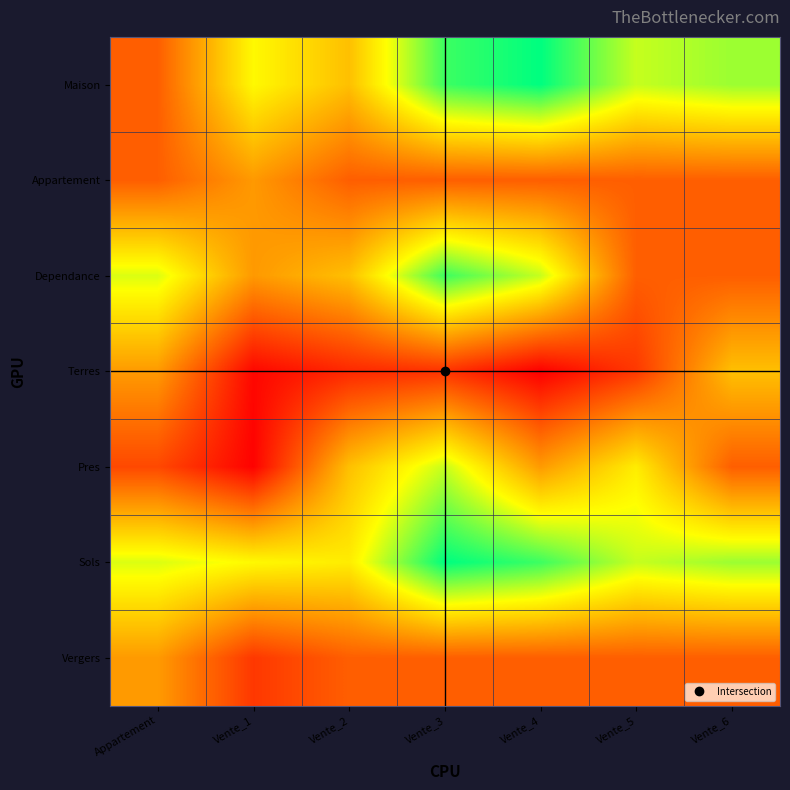

Reading right to left, transcribe all the data shown in this chart.

Maison: Vente_6=253000.0	Vente_5=235750.0	Vente_4=317300.0	Vente_3=292140.0	Vente_2=160000.0	Vente_1=207200.0	Appartement=80000.0
Appartement: Vente_6=80000.0	Vente_5=80000.0	Vente_4=80000.0	Vente_3=80000.0	Vente_2=80000.0	Vente_1=128300.0	Appartement=80000.0
Dependance: Vente_6=80000.0	Vente_5=80000.0	Vente_4=235750.0	Vente_3=292140.0	Vente_2=160000.0	Vente_1=128300.0	Appartement=226870.0
Terres: Vente_6=160000.0	Vente_5=48000.0	Vente_4=1687.5	Vente_3=43992.0	Vente_2=34800.0	Vente_1=7776.0	Appartement=129360.0
Pres: Vente_6=80000.0	Vente_5=197000.0	Vente_4=129360.0	Vente_3=235750.0	Vente_2=160000.0	Vente_1=3500.0	Appartement=61780.0
Sols: Vente_6=253000.0	Vente_5=235750.0	Vente_4=292140.0	Vente_3=317300.0	Vente_2=197000.0	Vente_1=207200.0	Appartement=226870.0
Vergers: Vente_6=80000.0	Vente_5=80000.0	Vente_4=80000.0	Vente_3=80000.0	Vente_2=80000.0	Vente_1=48000.0	Appartement=129360.0